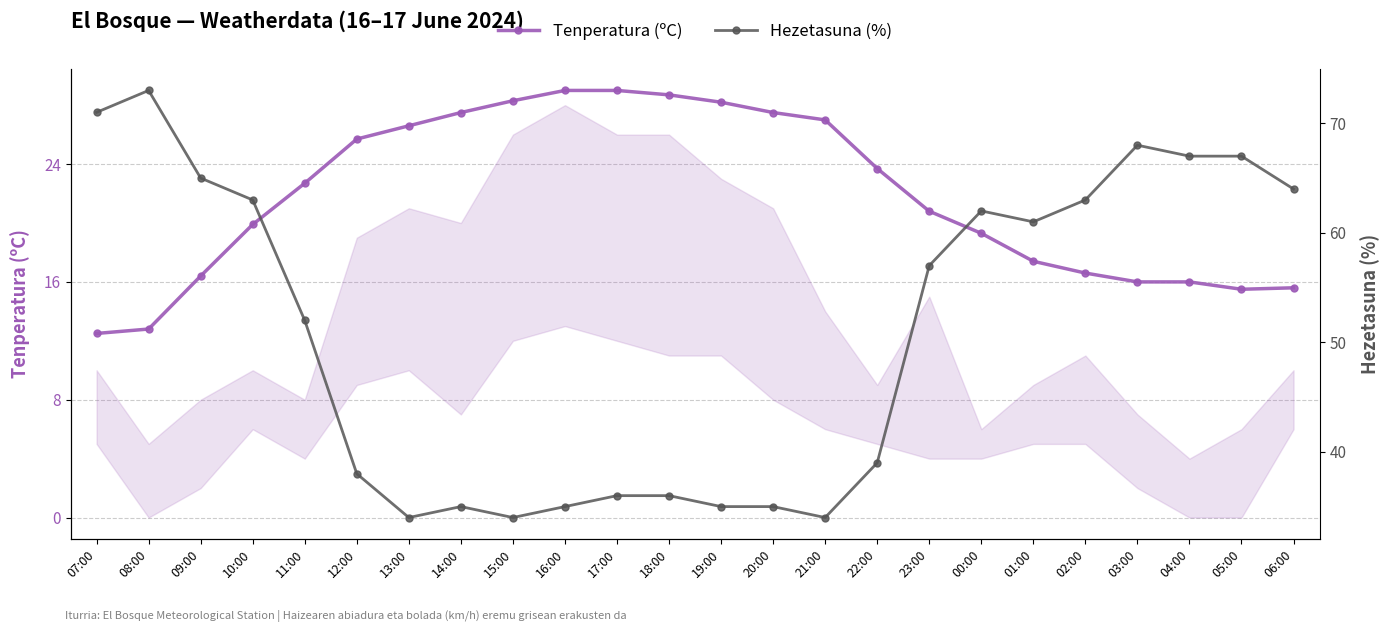

Which category has the lowest value in the Tenperatura (ºC) series?

07:00